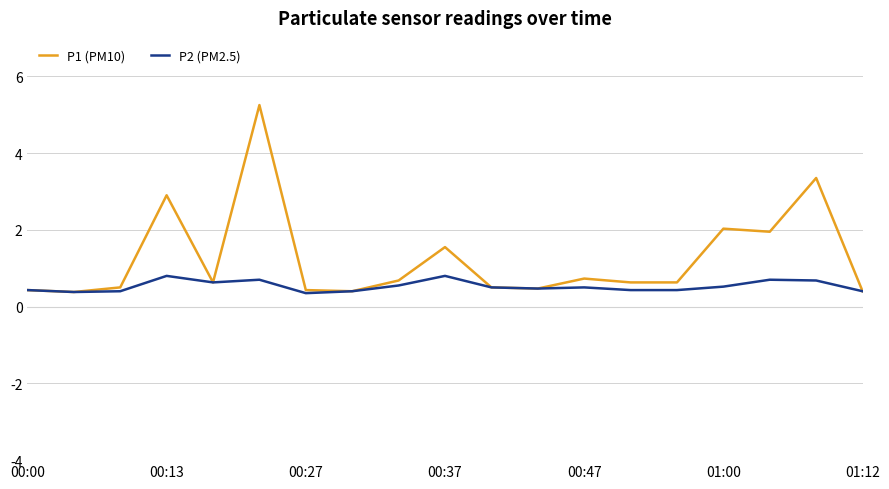

List the series in order of their overall mean, lowest first.

P2 (PM2.5), P1 (PM10)